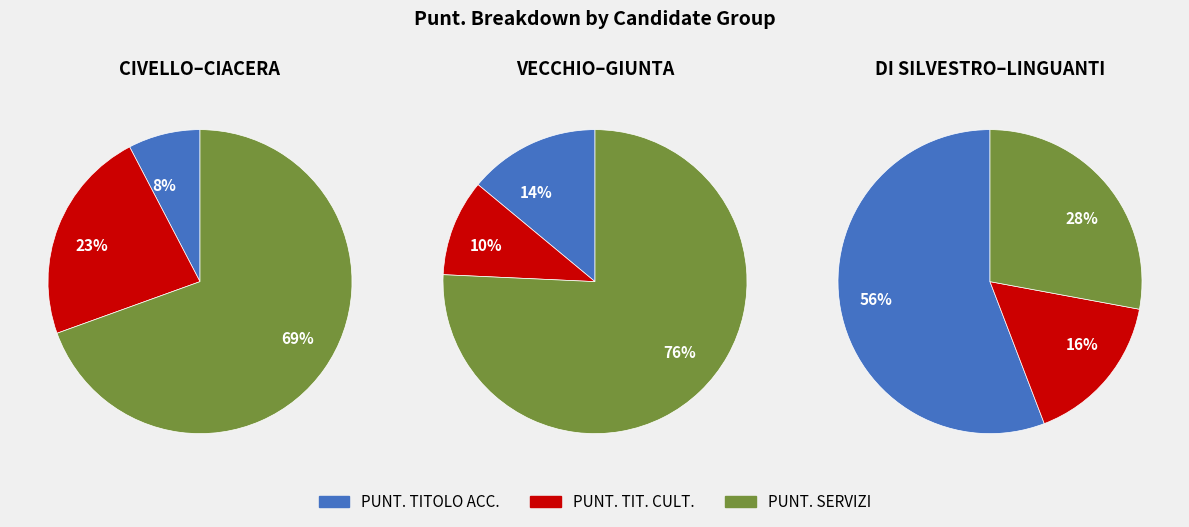

Which series has the widest spread of values?

PUNT. SERVIZI